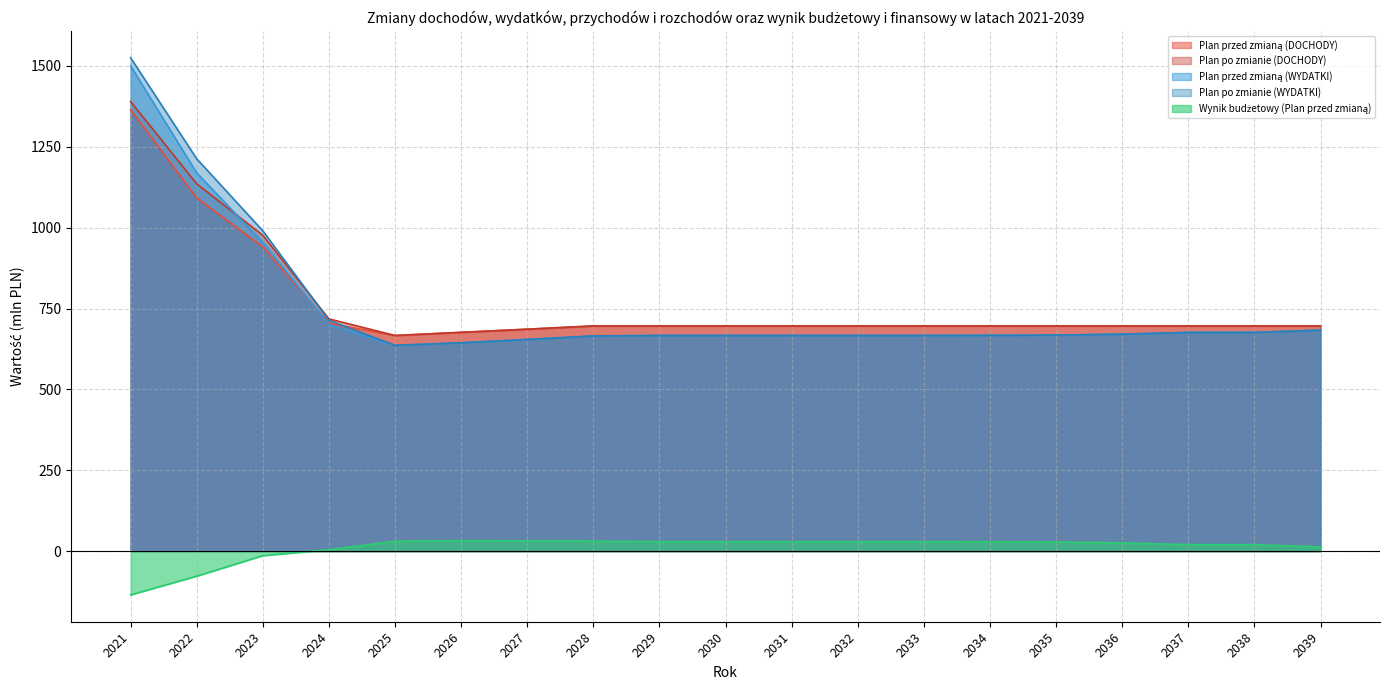

Between 2030 and 2035, which is larger?

2030